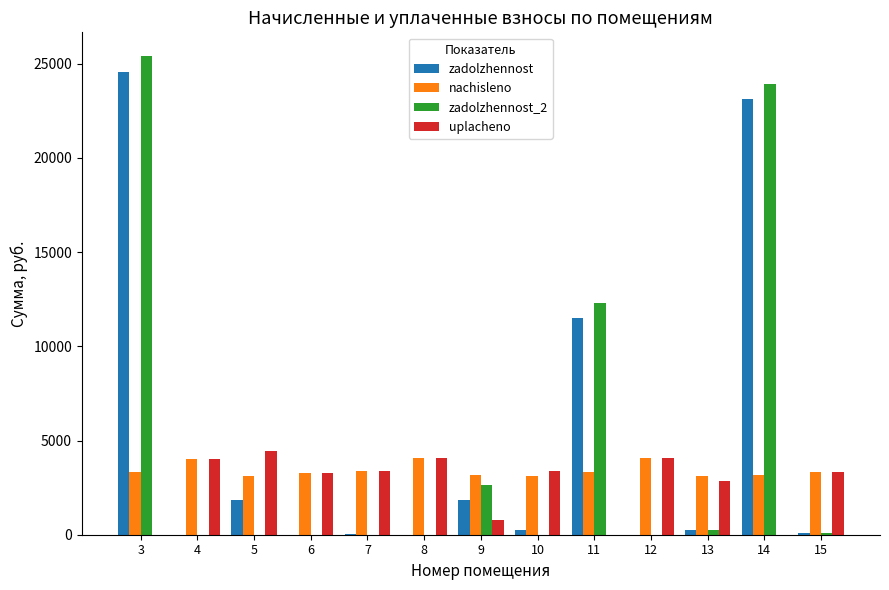

What is the highest value of the nachisleno series?

4050.6